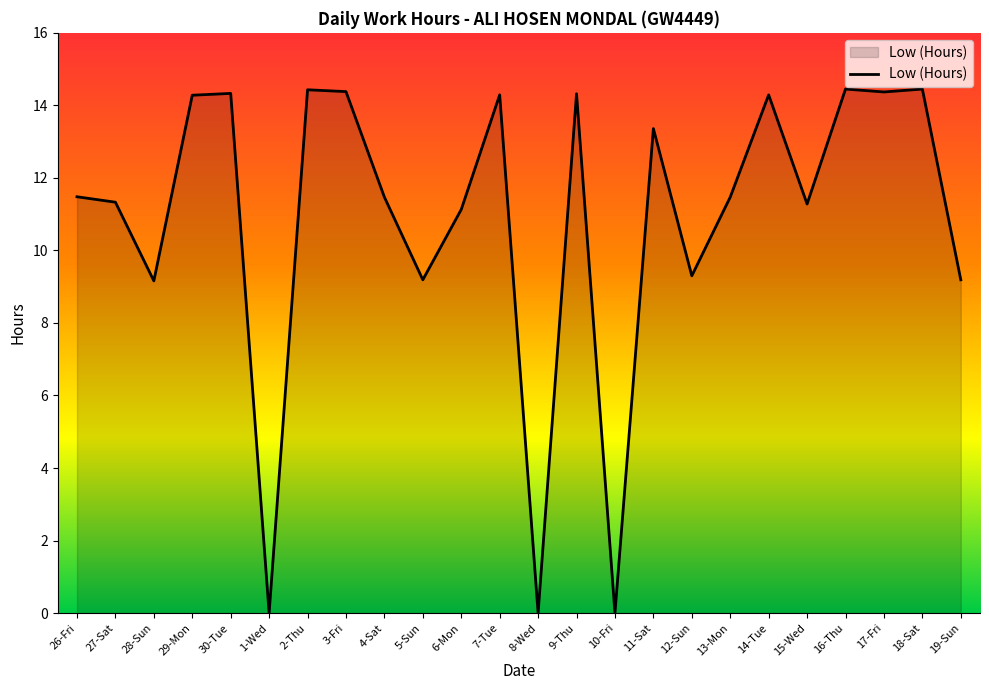

True or false: the data shows 6.3 at 19-Sun.

False